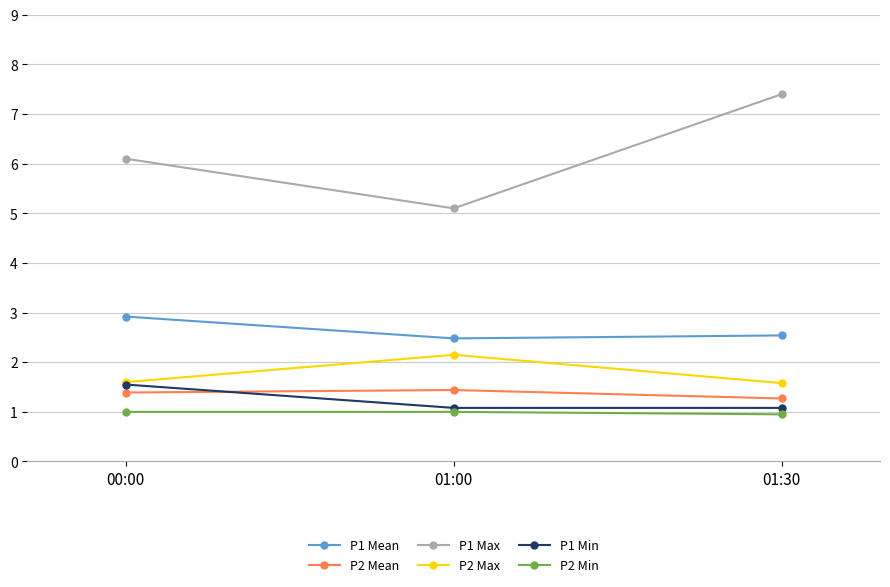

Is the value of P1 Min at 01:30 greater than the value of P1 Mean at 01:00?

No